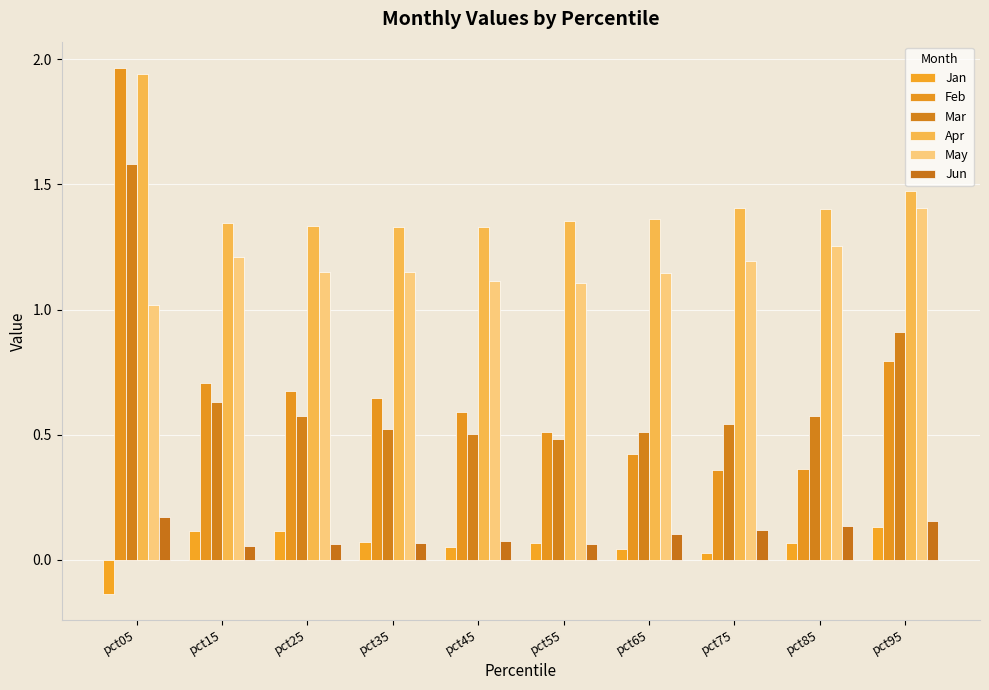

What is the value of the Feb bar at the 9th from the left?

0.4